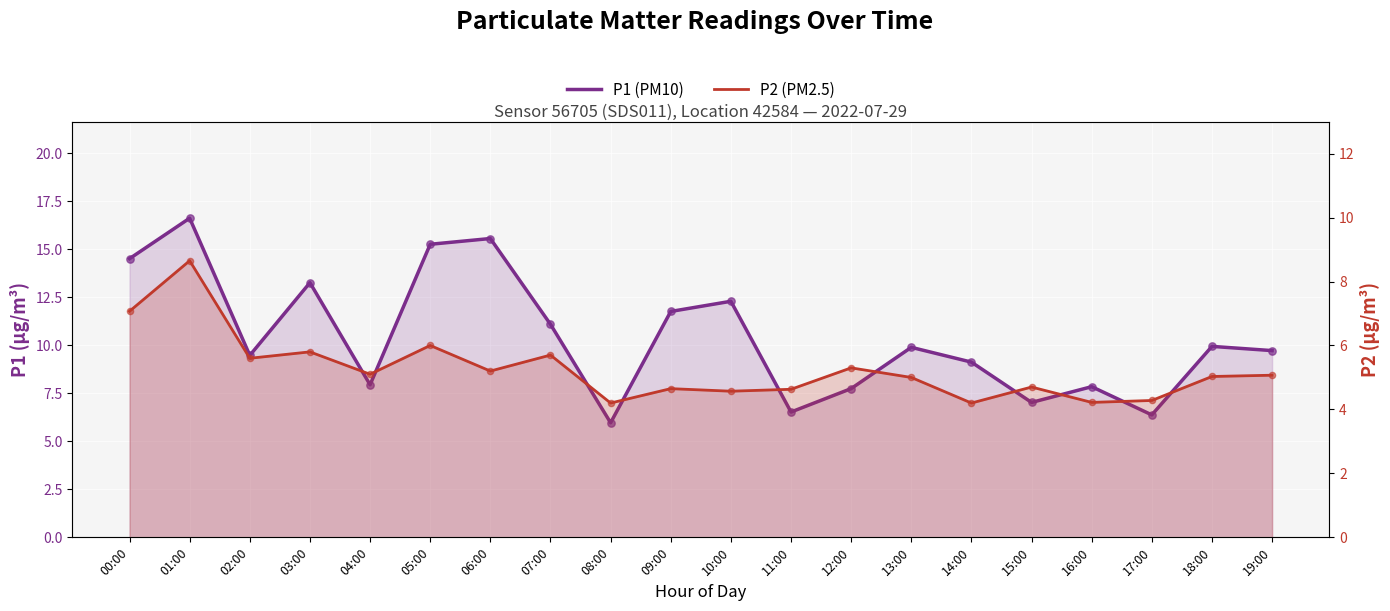

At how many categories does at least one series exceed 14?

4